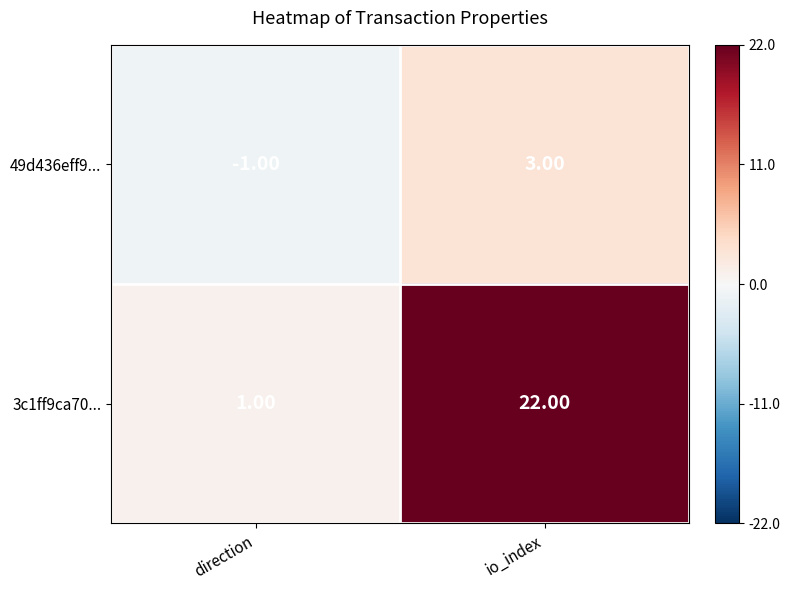

What is the difference between the 3c1ff9ca70... values at io_index and direction?

21